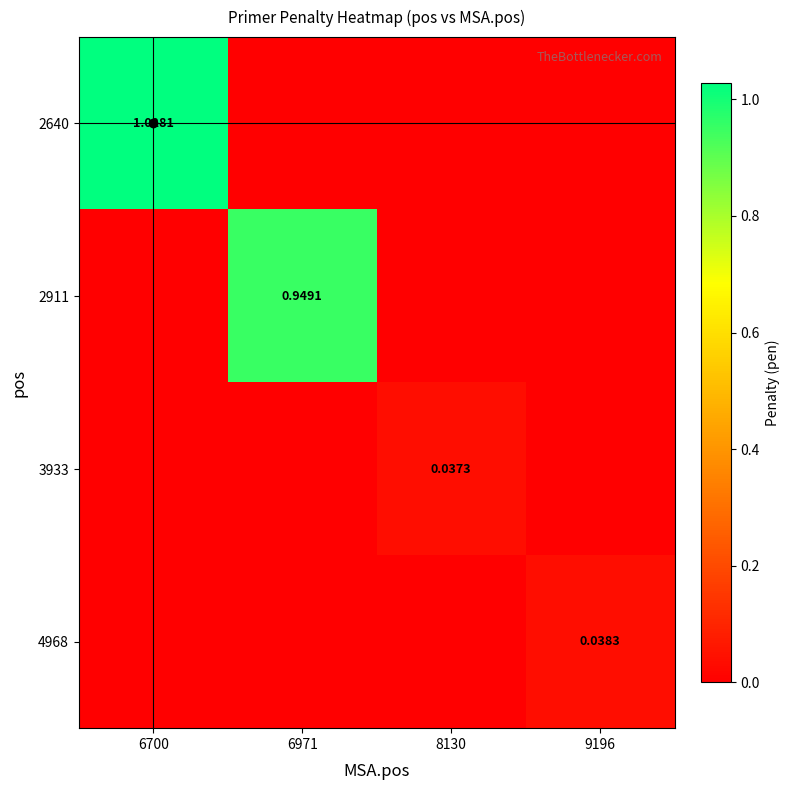

Is the value of 2640 at 6700 greater than the value of 2911 at 6971?

Yes